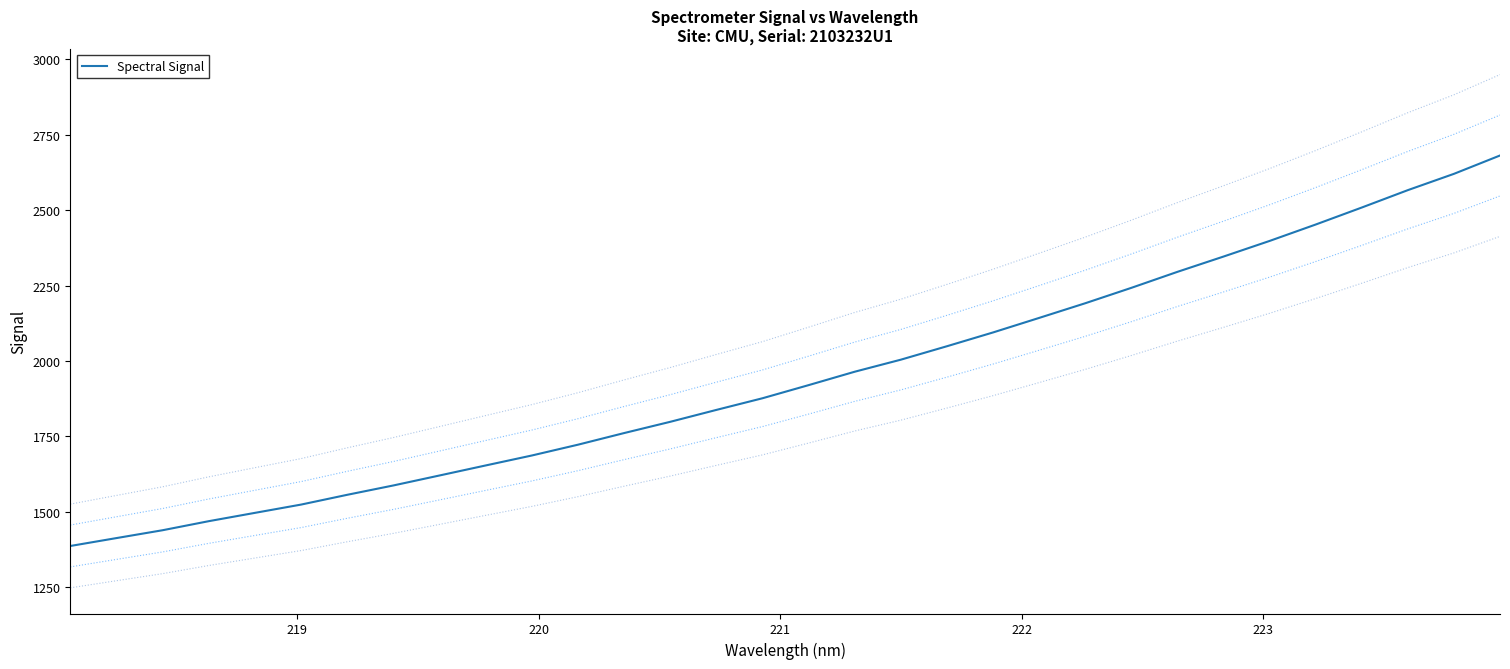

What is the difference between the maximum and second lowest values?

1267.8